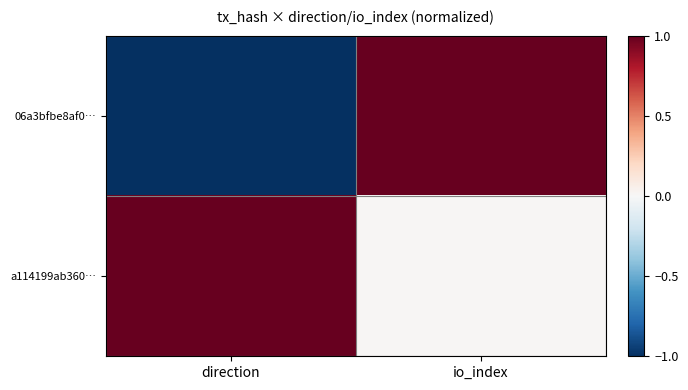

At how many categories does at least one series exceed 0?

2